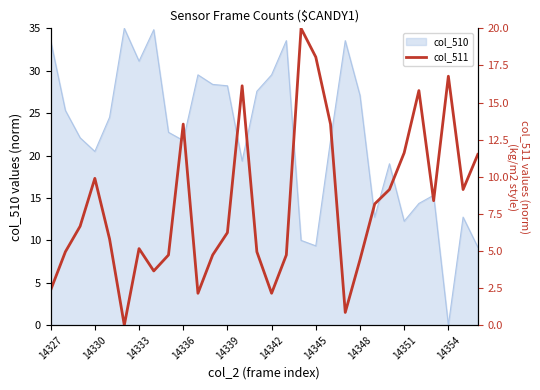

The col_510 series shows 12.3 at 14351. True or false?

True